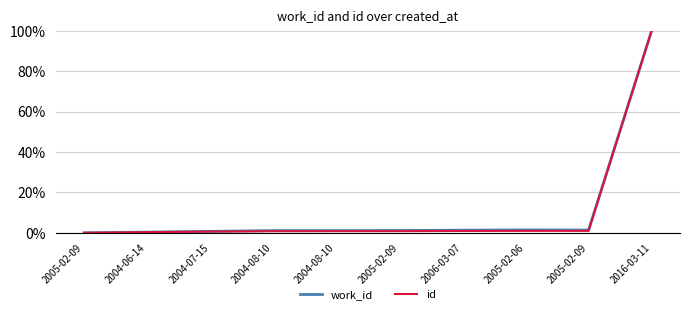

What are all the series names shown in the legend?

work_id, id